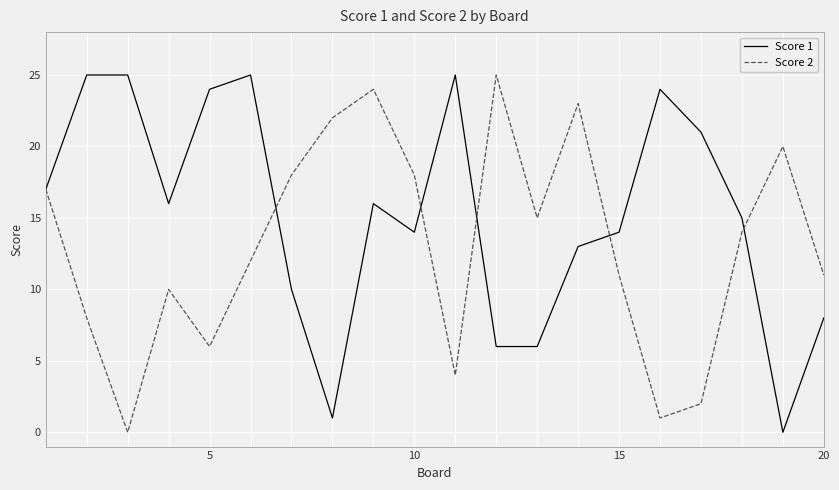

List the series in order of their overall mean, highest first.

Score 1, Score 2